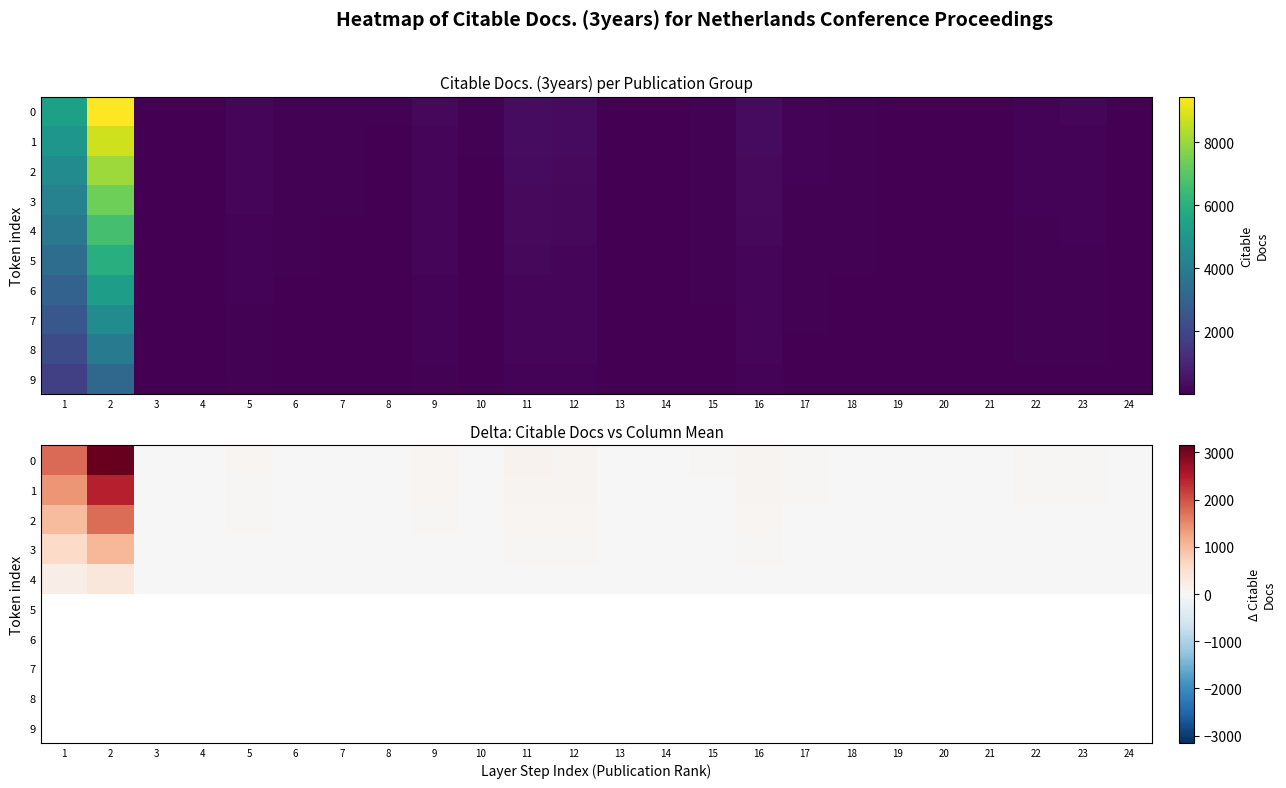

How many data points in 3 are less than 7?

11